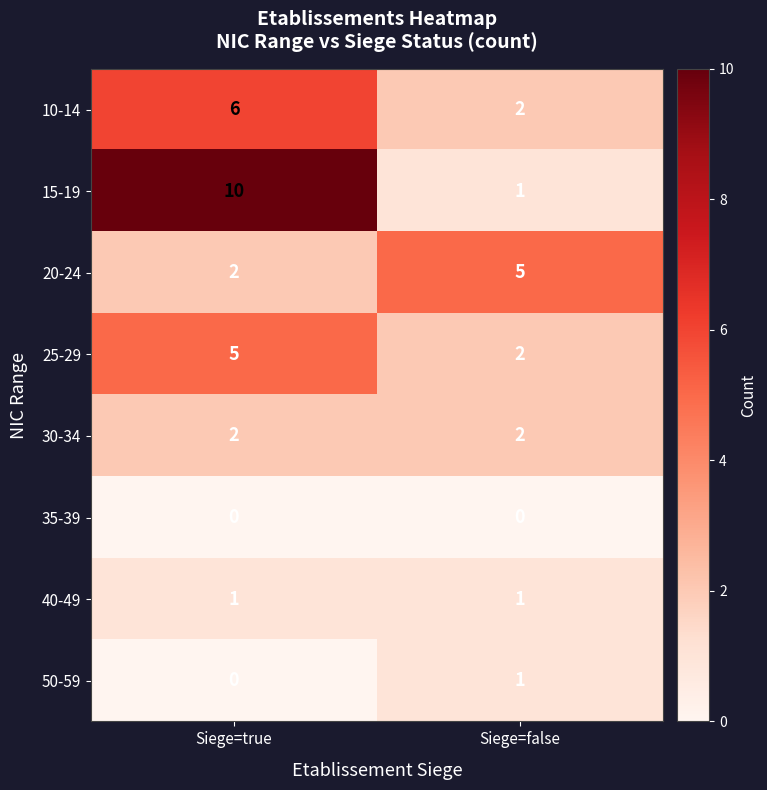

The value of 25-29 at Siege=false is 2. True or false?

True